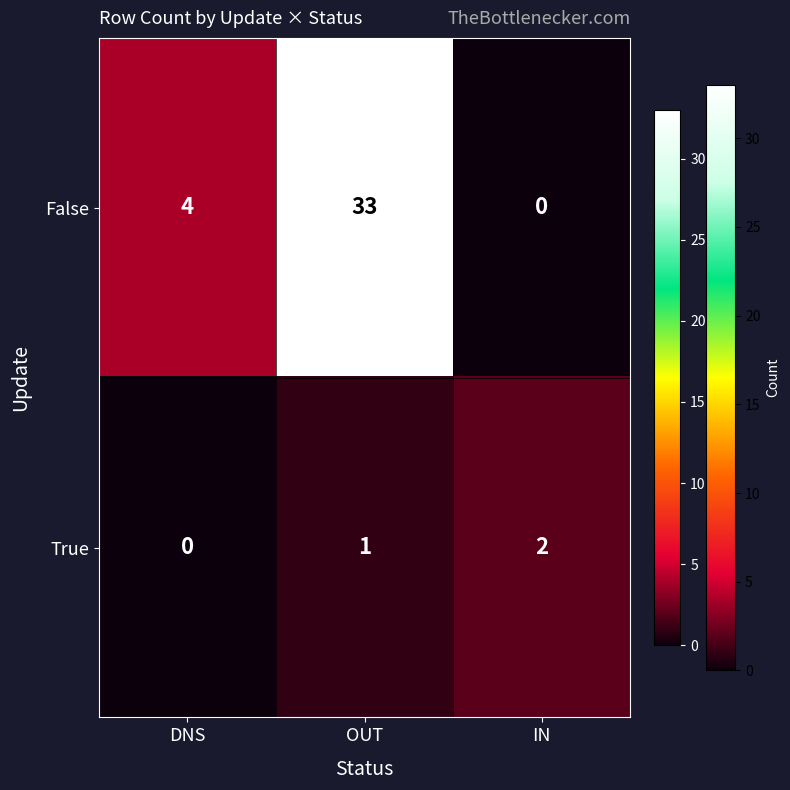

At which category is the sum across all series the highest?

OUT